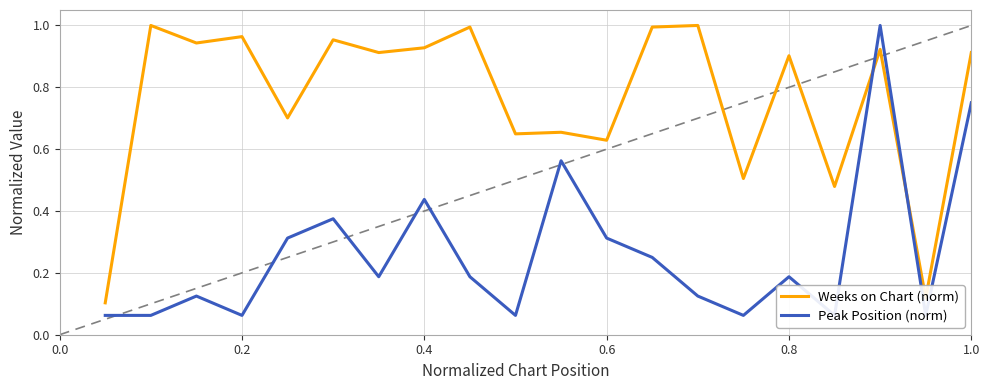

List the series in order of their peak value, highest first.

Weeks on Chart (norm), Peak Position (norm)